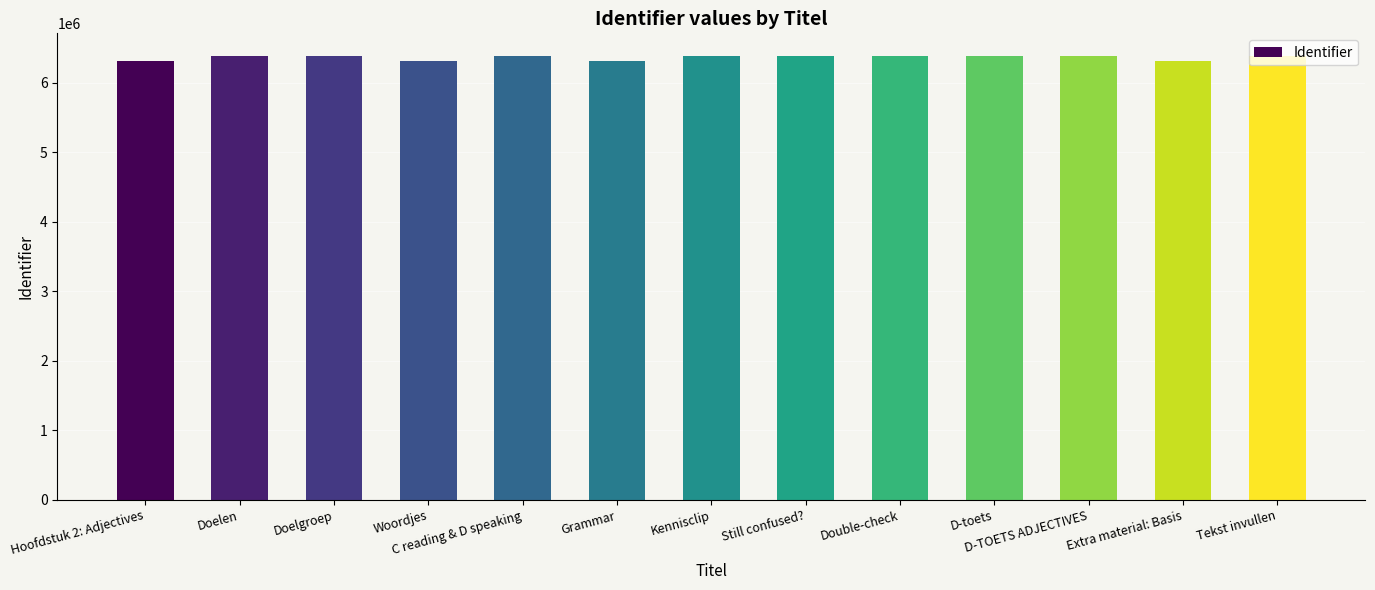

The chart shows a value of 6313219 at Woordjes. True or false?

True